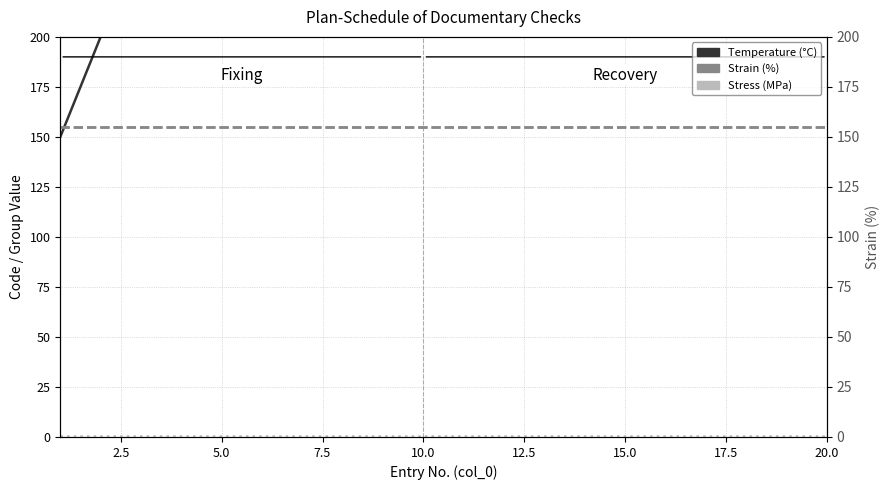

Is the value of Strain (%) at 19 greater than the value of Temperature (°C) at 10?

No